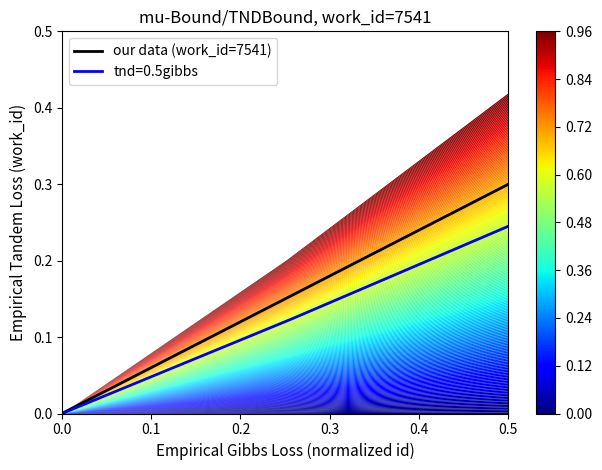

What is the average value?

0.1